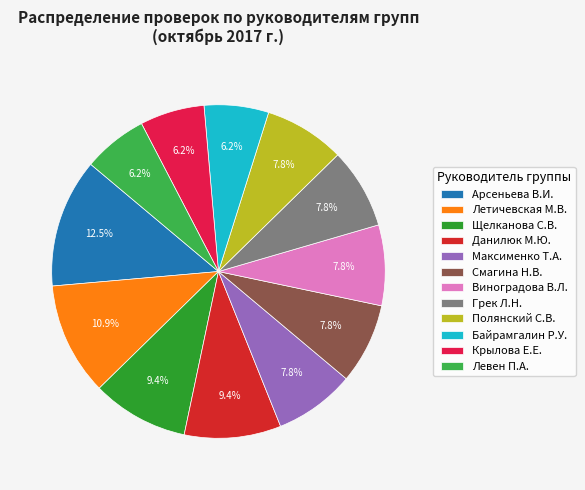

What is the ratio of the value at Левен П.А. to the value at Полянский С.В.?

0.8